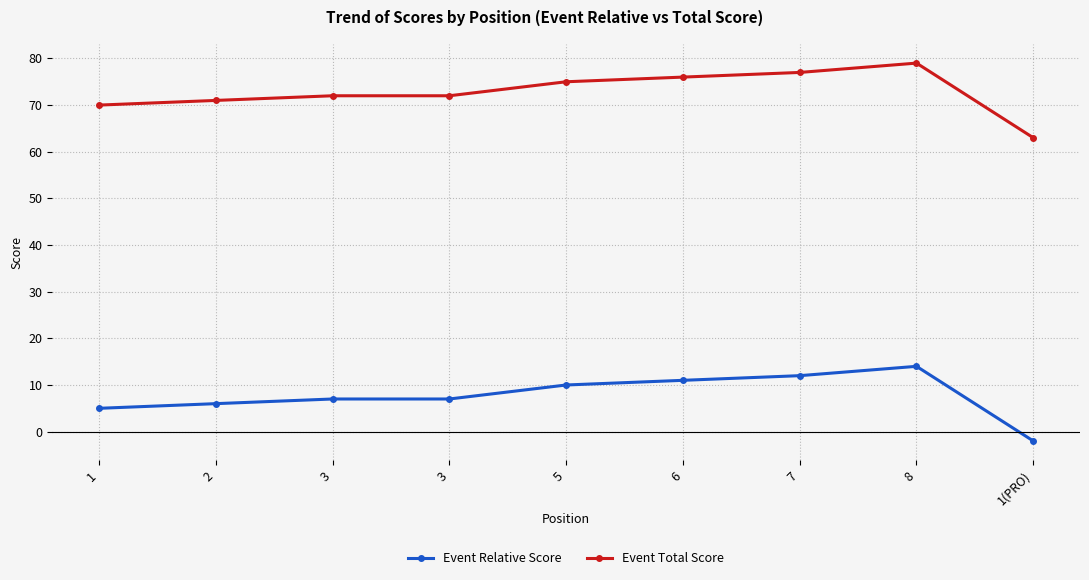

What are all the series names shown in the legend?

Event Relative Score, Event Total Score